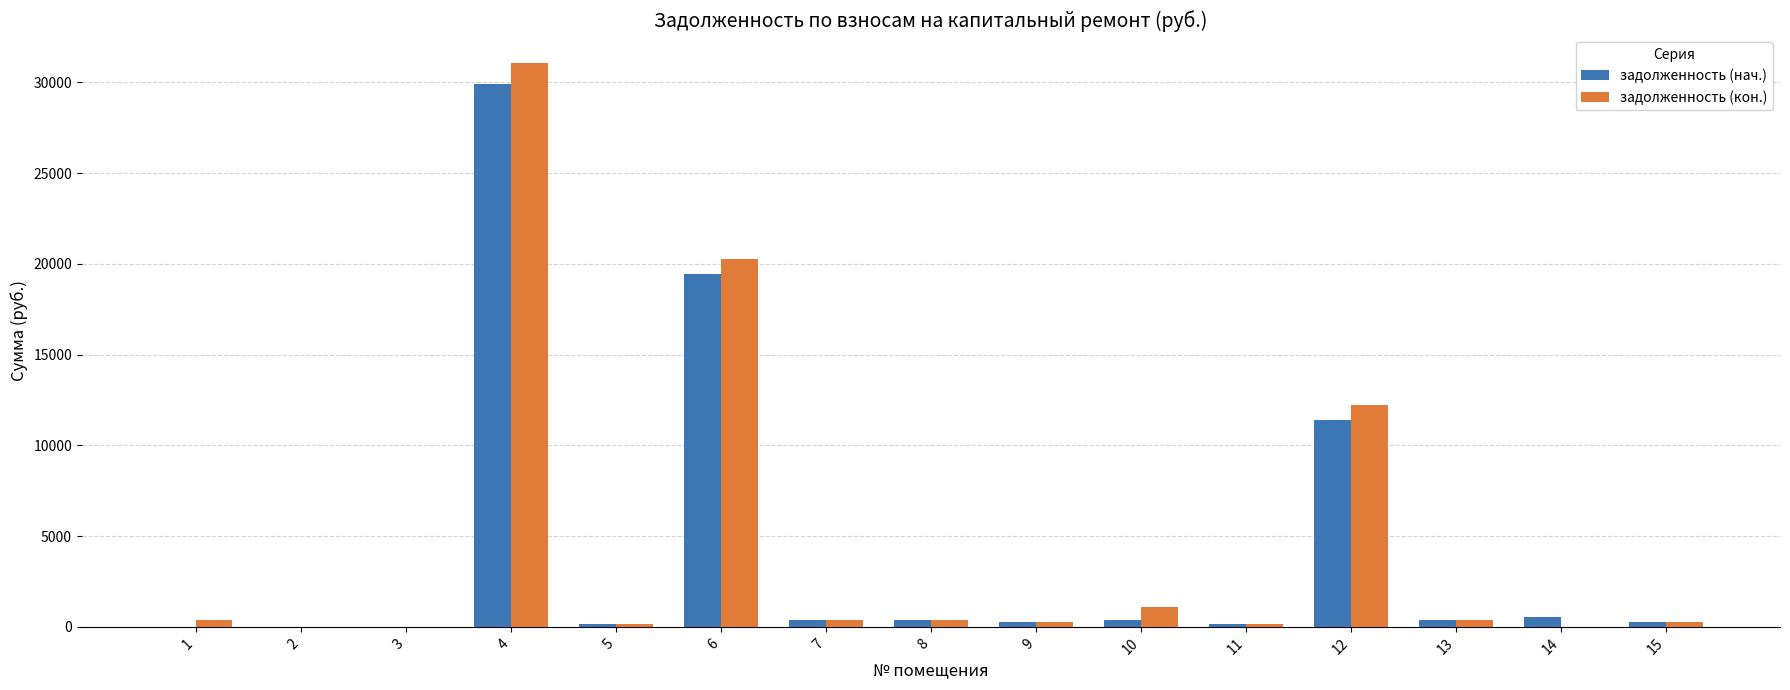

What is the sum of all задолженность (нач.) values?

63738.1